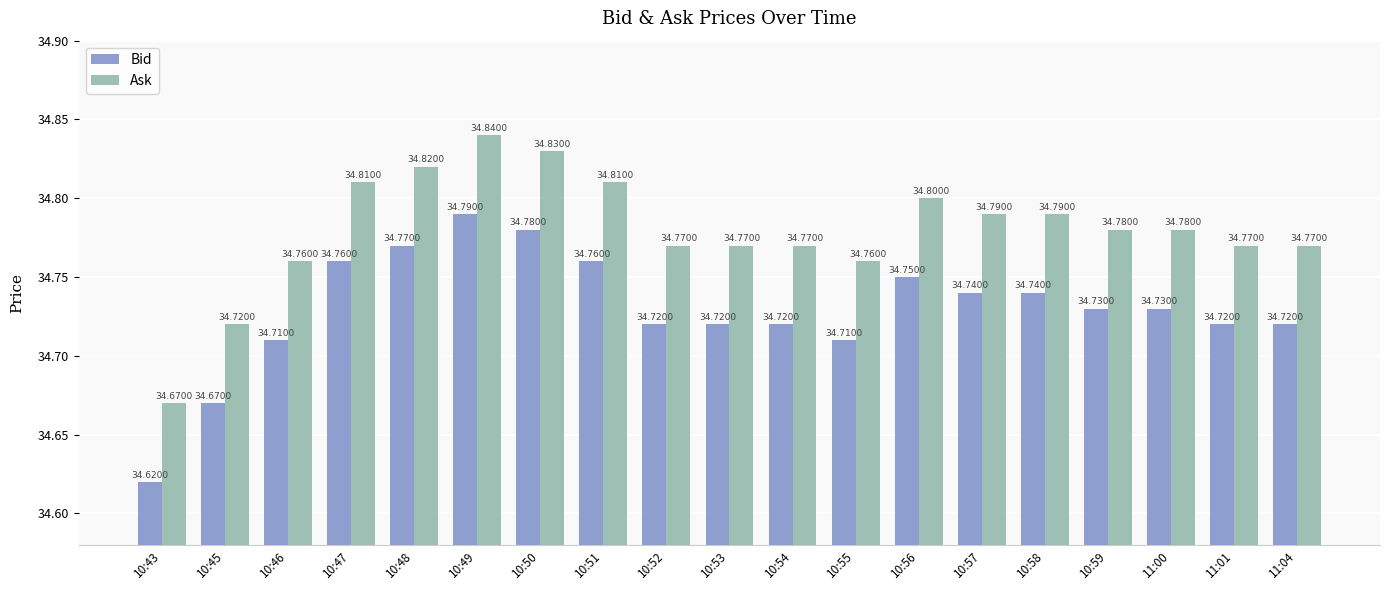

Does the chart contain stacked bars?

No